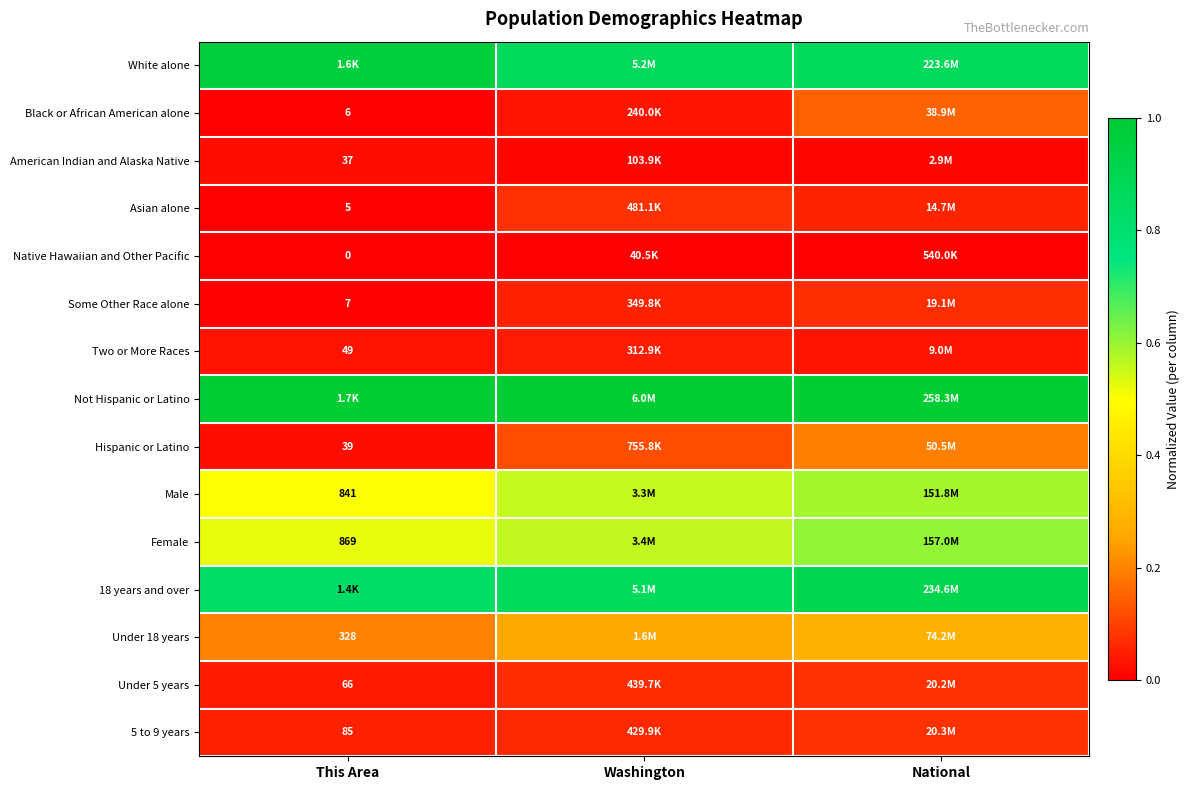

What is the average value of the Hispanic or Latino series?

0.1